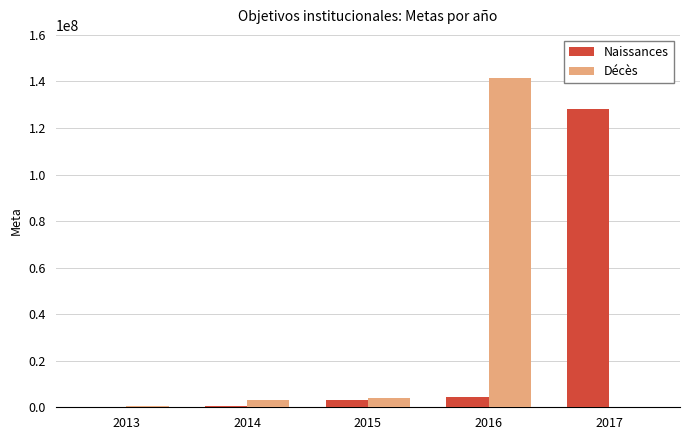

What is the approximate value of Naissances at 2017, to the nearest 10?

128139450